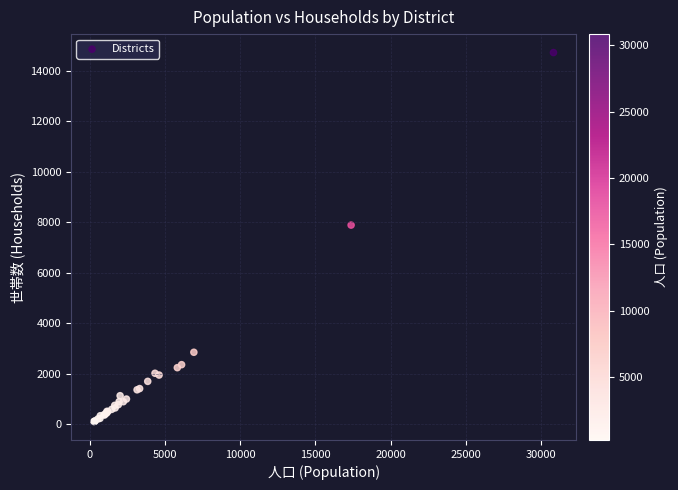

What Y value in the scatter plot is closest to 7411?

7884